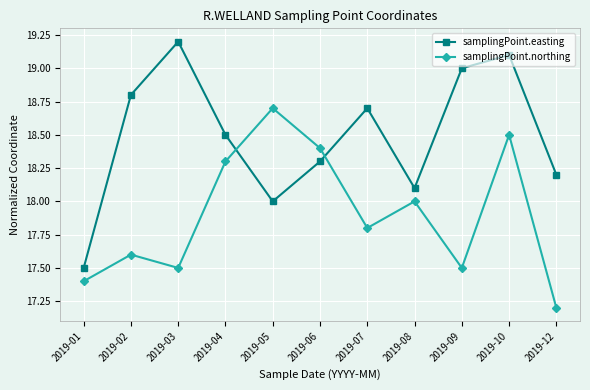

What is the value of the samplingPoint.northing point at the 4th from the left?

18.3